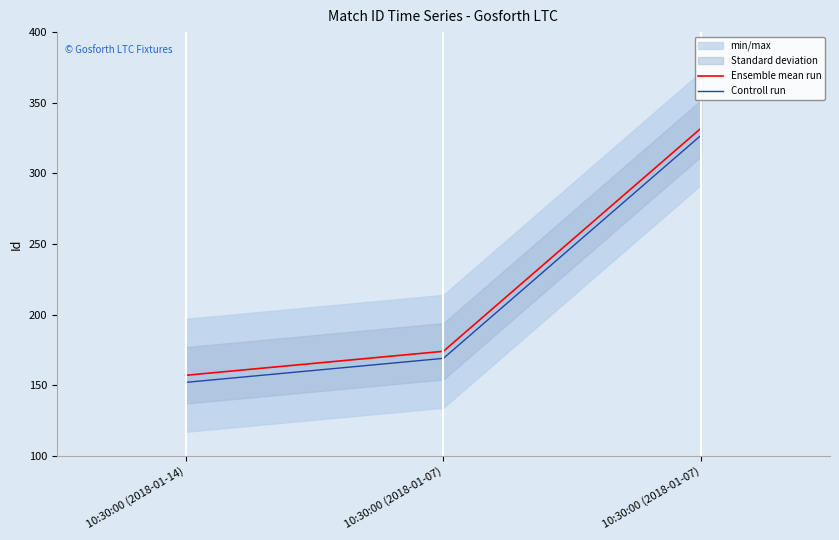

Is this an area chart (filled region under the line)?

No